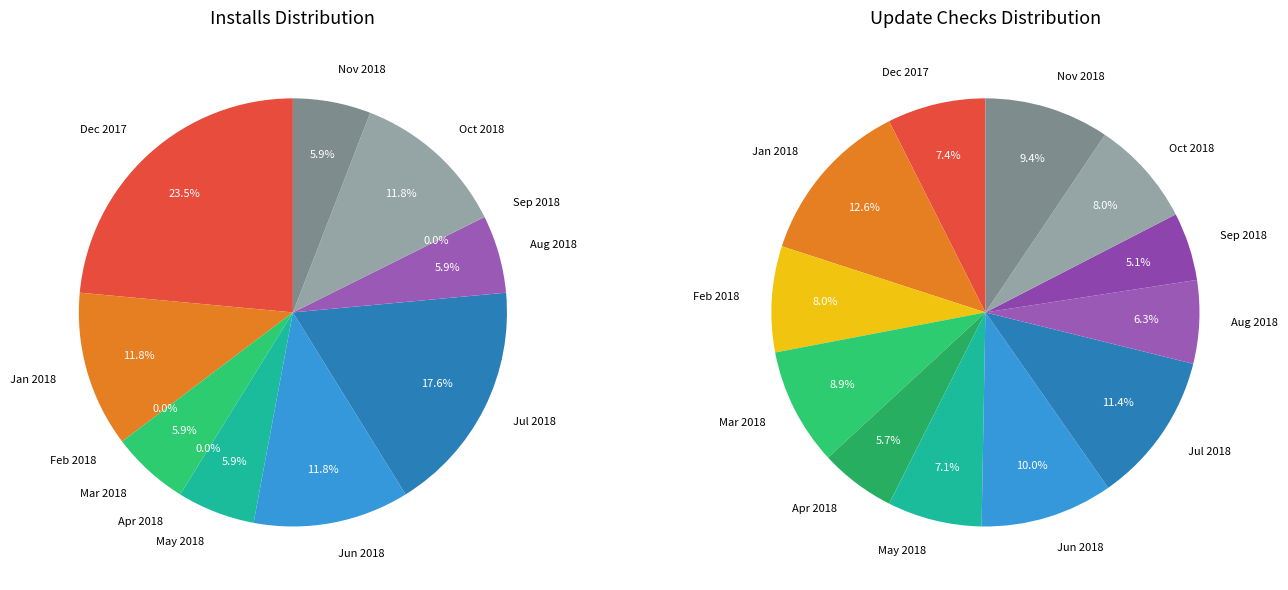

Which has a higher value, 2018-08 or 2018-09?

2018-08